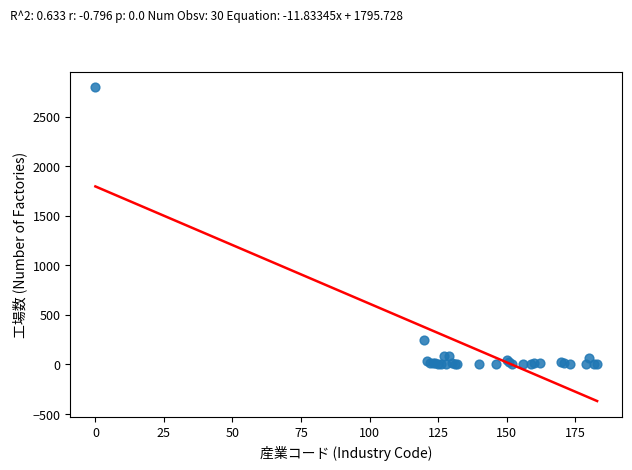

What Y value in the scatter plot is closest to 1399?

247